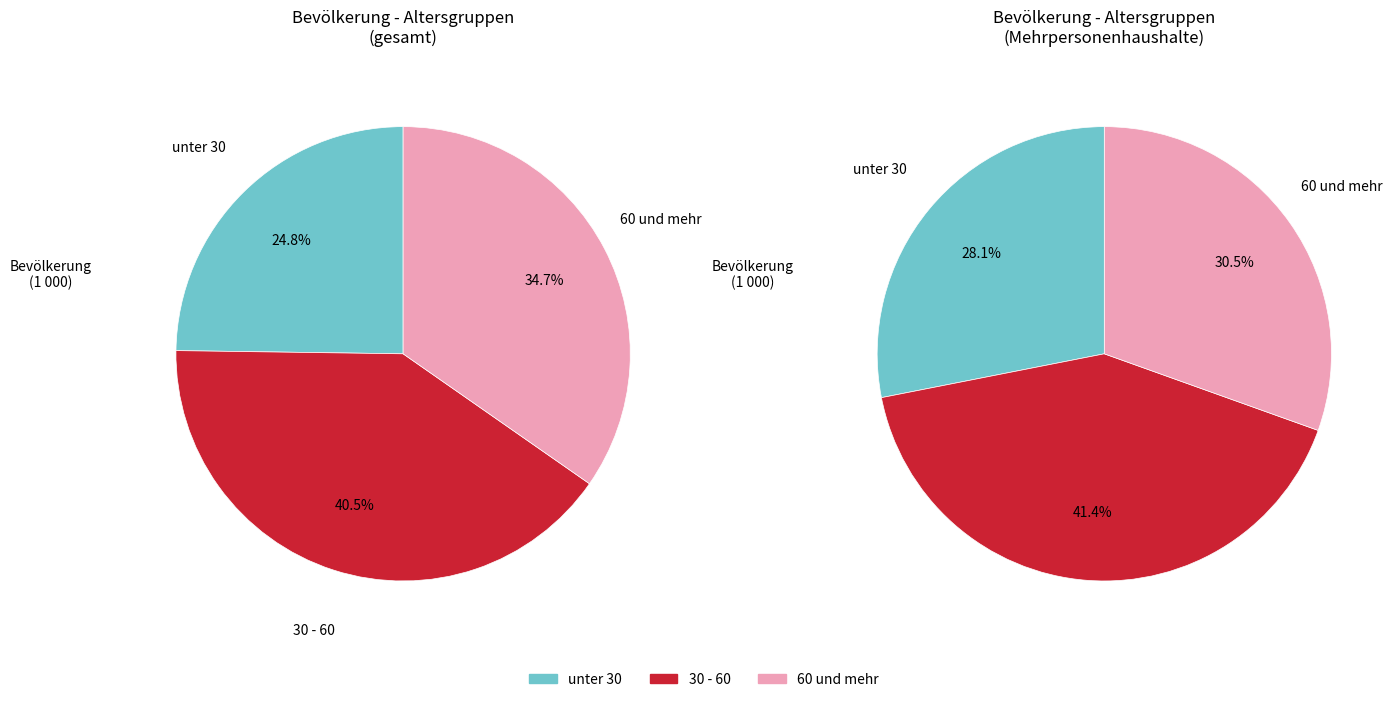

Is it true that 70-75 is 20% of the pie?

False